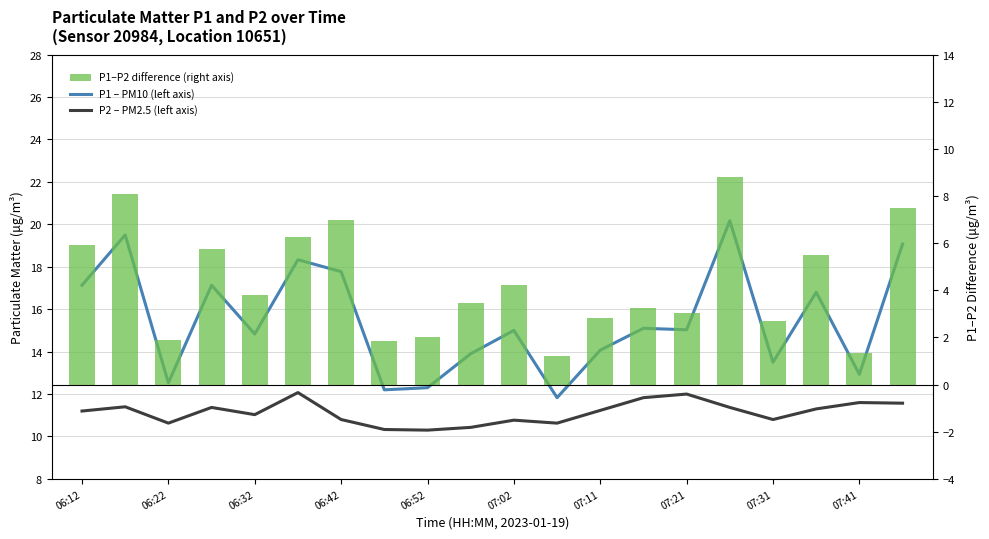

What is the difference between the maximum and minimum values in the P1–P2 difference (right axis) series?

7.6